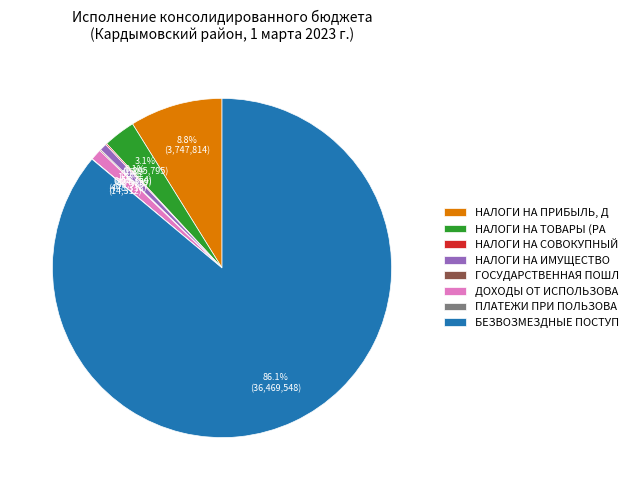

Do НАЛОГИ НА ИМУЩЕСТВО and БЕЗВОЗМЕЗДНЫЕ ПОСТУП together represent more than half of the pie?

Yes